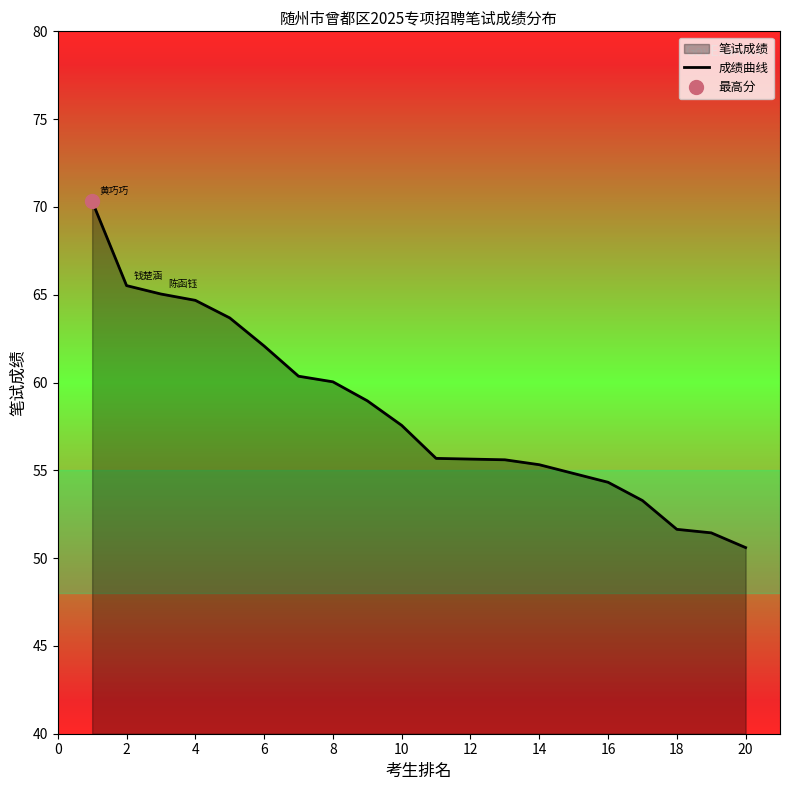

The chart shows a value of 78.1 at 16. True or false?

False